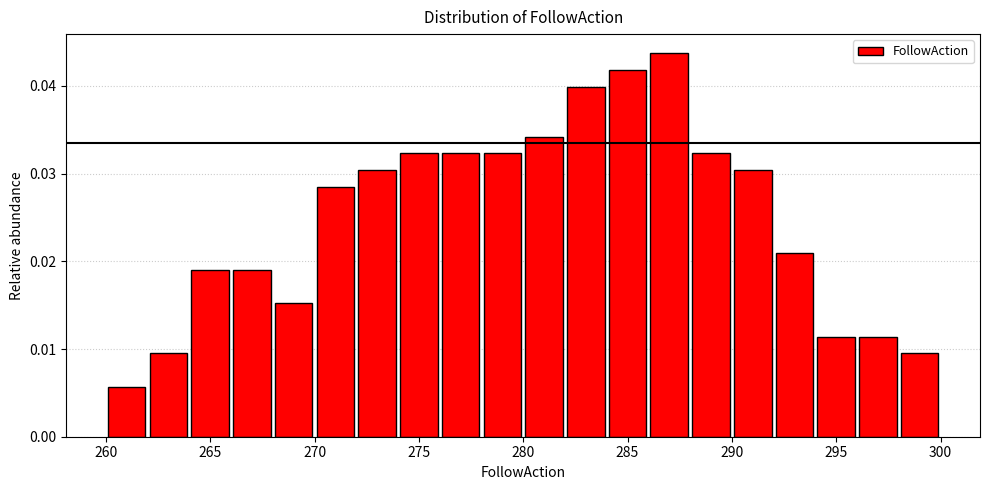

Which range on the x-axis has the tallest bar?

286 to 288